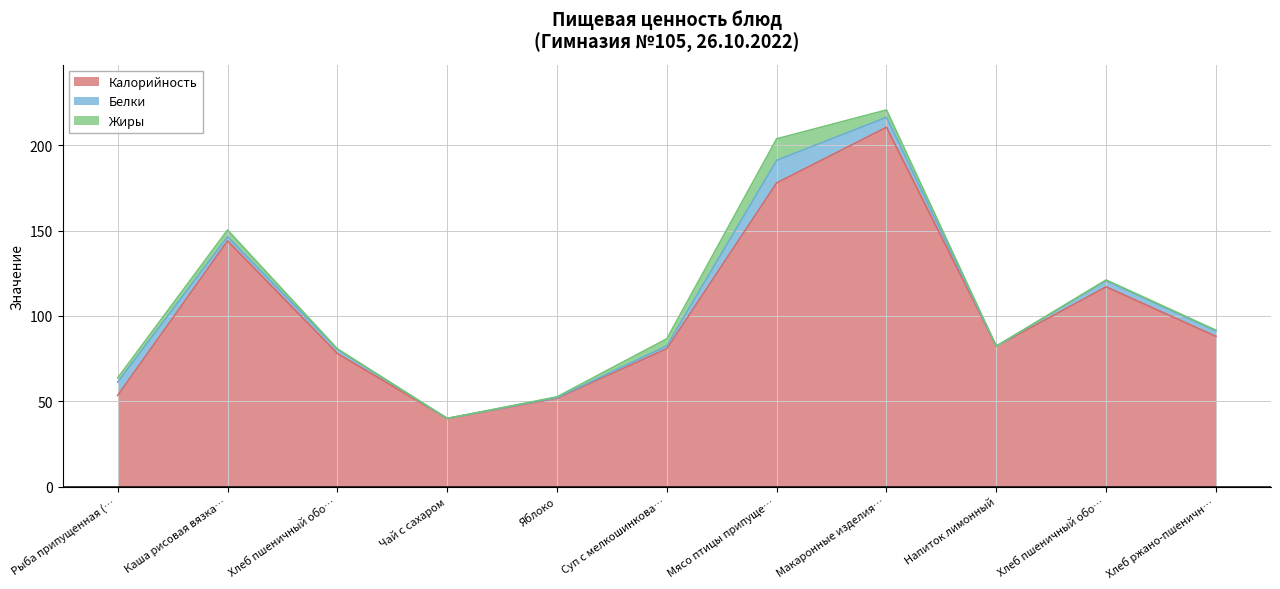

What is the difference between the maximum and minimum values in the Белки series?

13.2